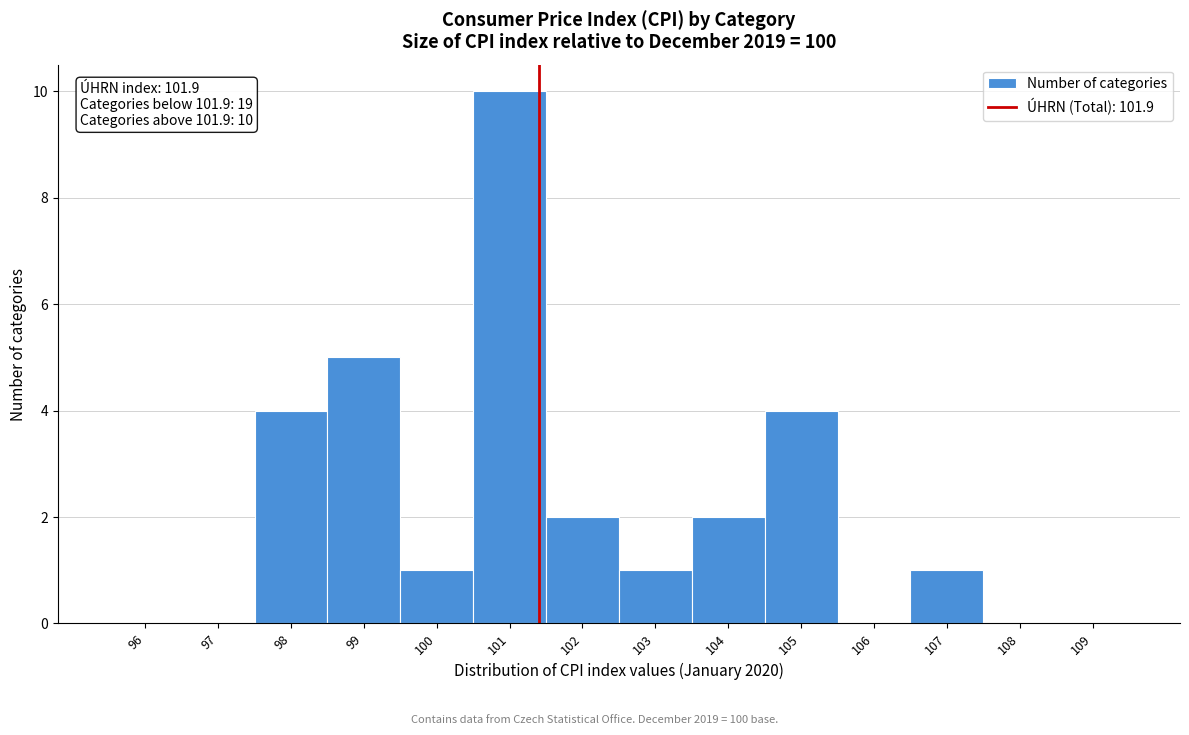

Reading left to right, what are all the values shown in this chart?

96=0	97=0	98=4	99=5	100=1	101=10	102=2	103=1	104=2	105=4	106=0	107=1	108=0	109=0